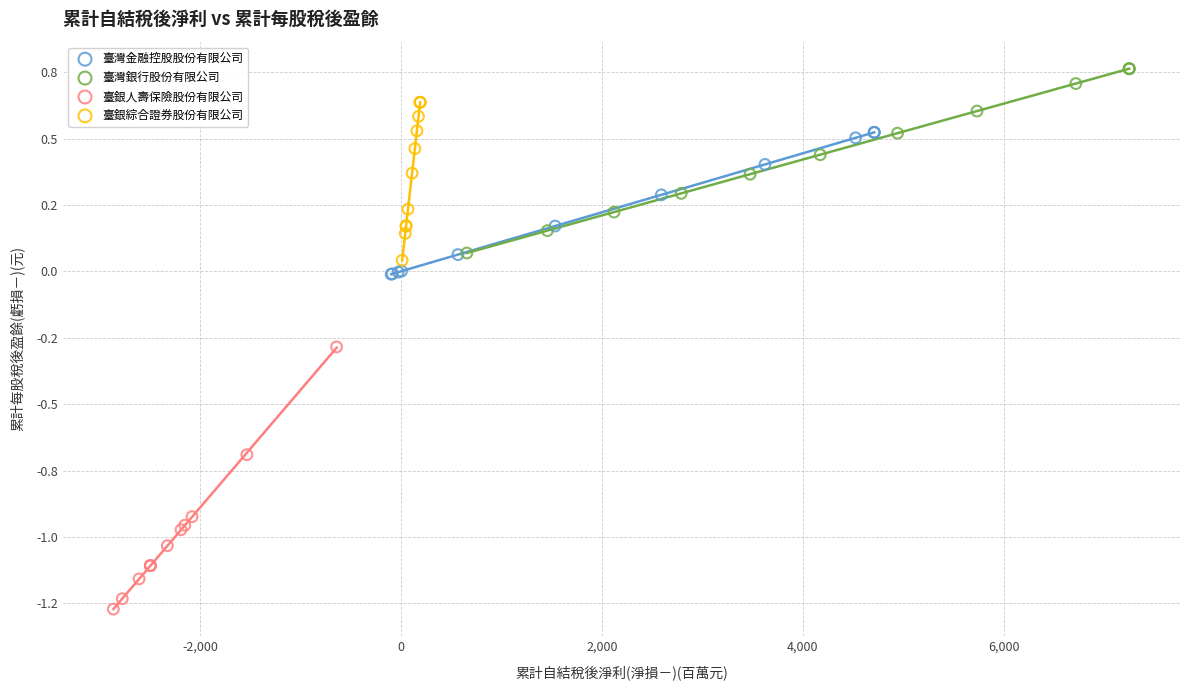

What are all the series names shown in the legend?

臺灣金融控股股份有限公司, 臺灣銀行股份有限公司, 臺銀人壽保險股份有限公司, 臺銀綜合證券股份有限公司